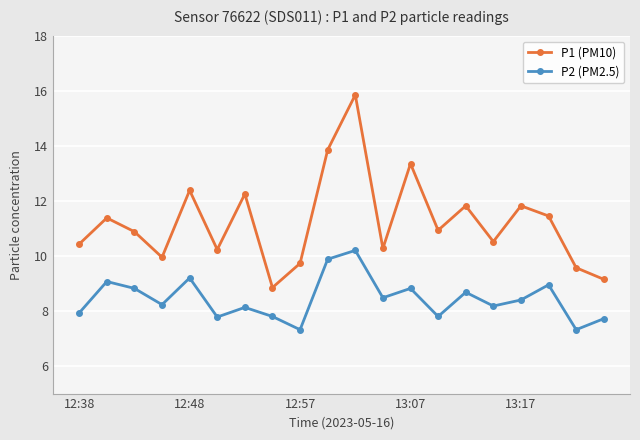

True or false: P1 (PM10) and P2 (PM2.5) cross at least once.

False